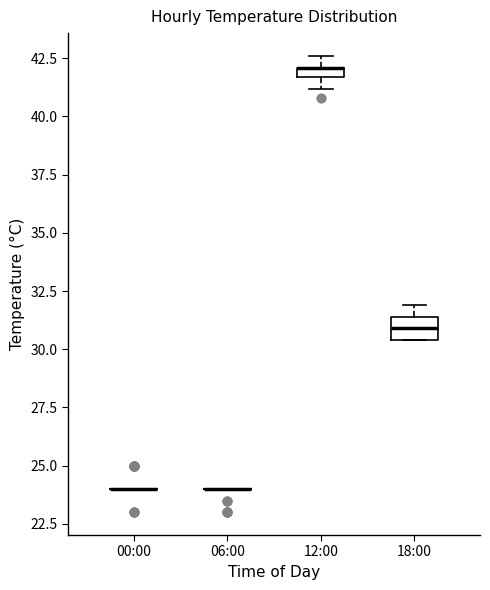

Which box is the tallest, from its lower edge to its upper edge?

18:00